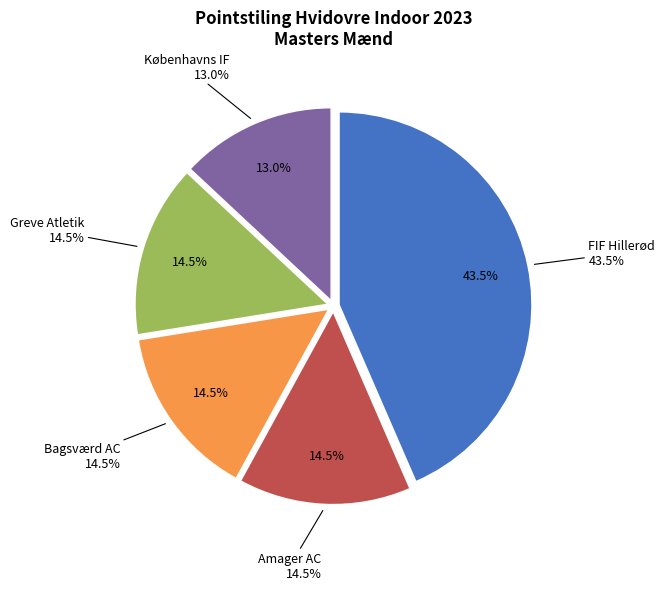

To the nearest percent, what is the difference between the Amager AC and FIF Hillerød slice percentages?

29%